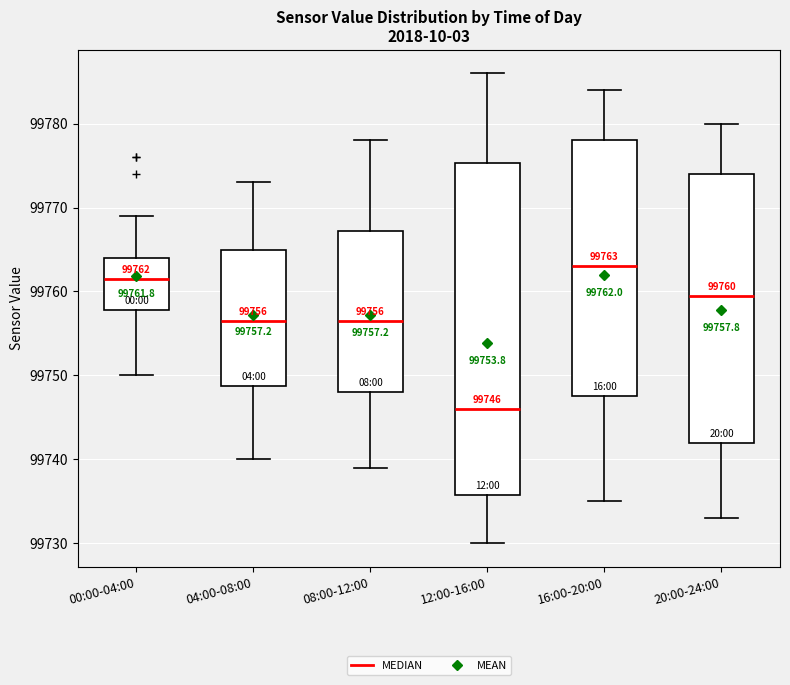

Which box's median line is the highest?

16:00-20:00